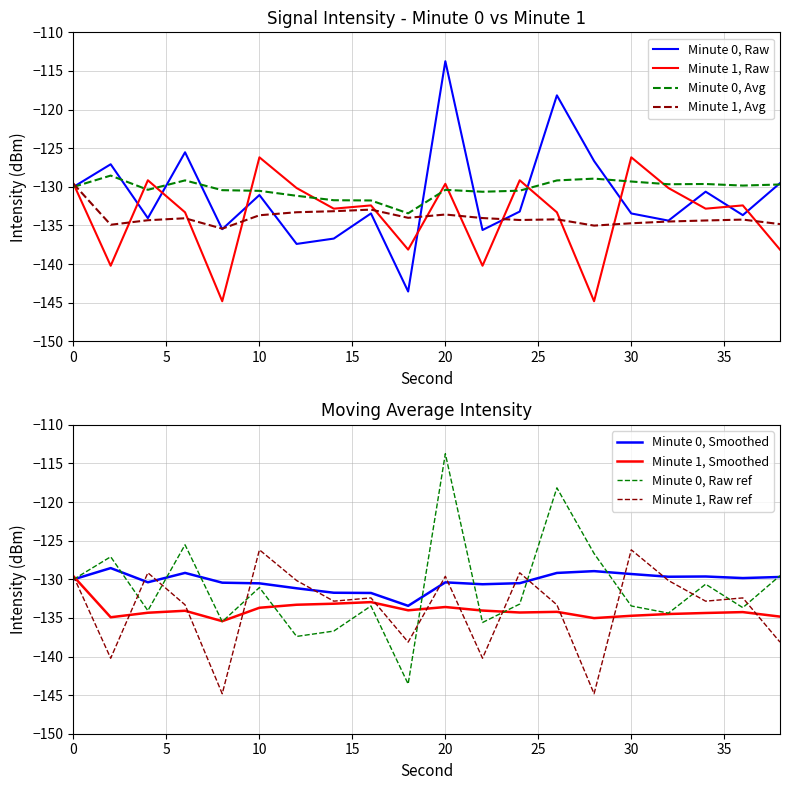

True or false: Minute 1 Moving Avg and Minute 1 (seconds 0-58) cross at least once.

True